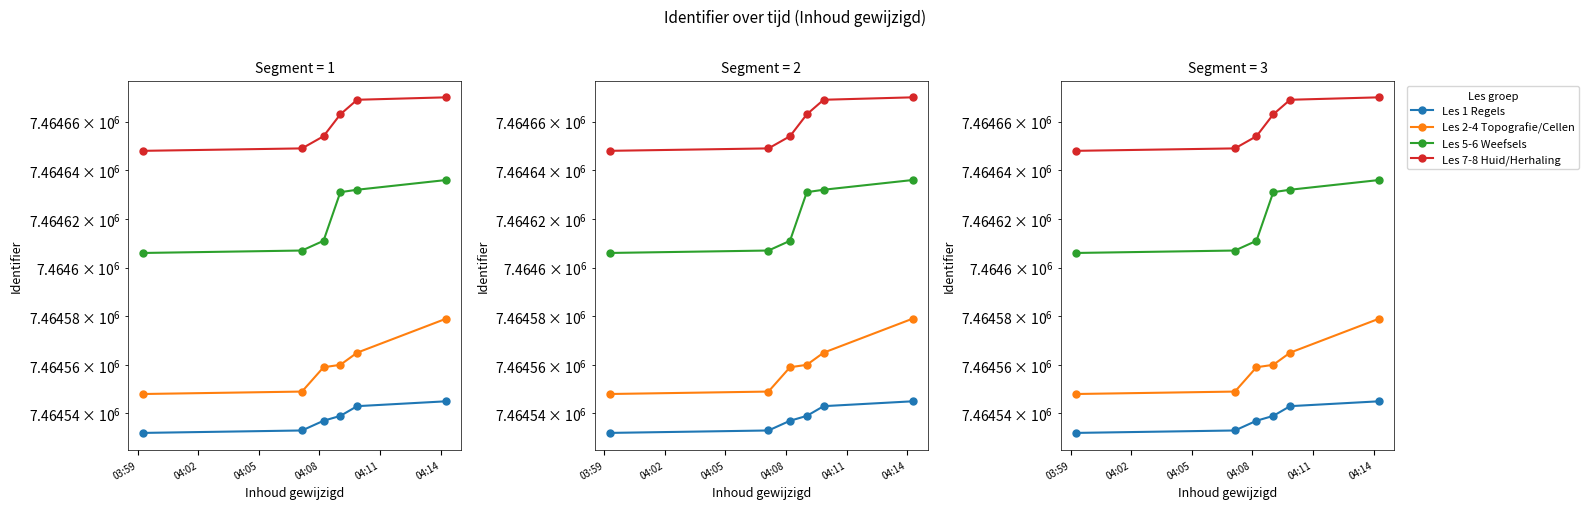

Is the value of Les 7-8 Huid/Herhaling at 04:08 greater than the value of Les 1 Regels at 04:08?

Yes